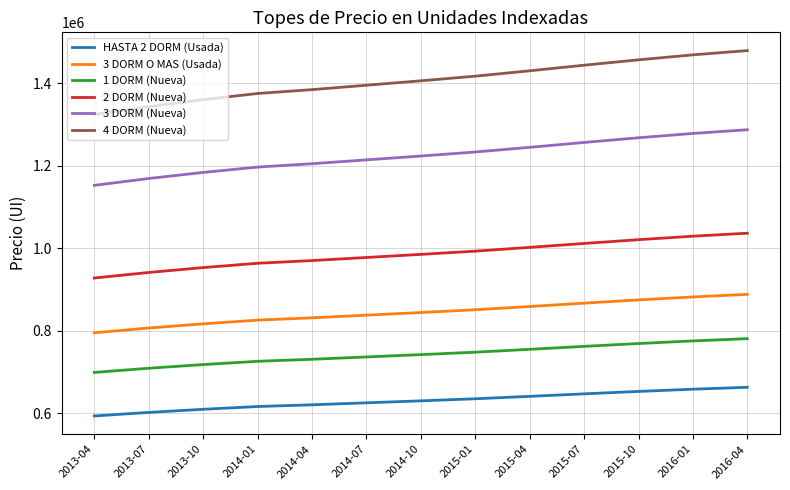

Count the number of data series in this chart.

6